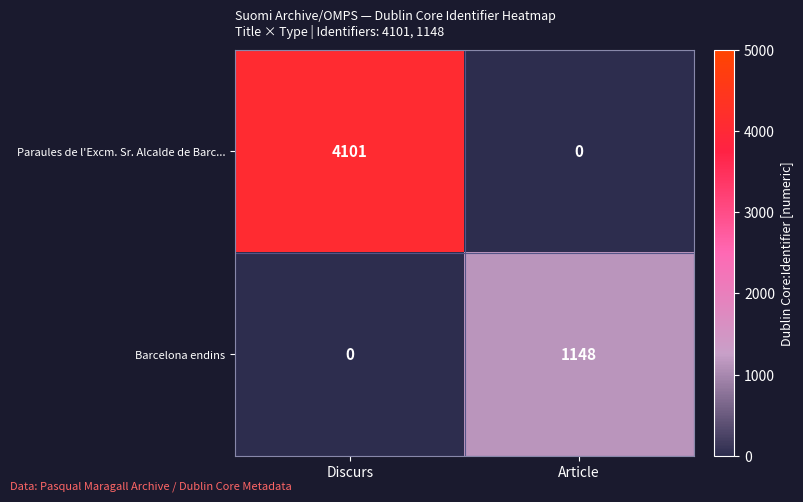

The Barcelona endins series shows 1148 at Article. True or false?

True